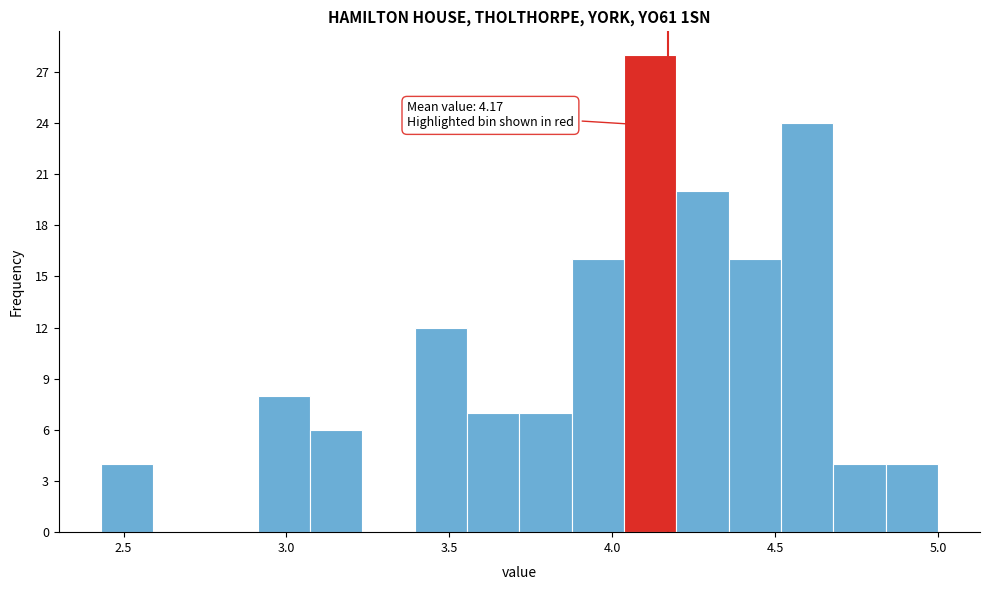

Around what value on the x-axis is the tallest bar? Give the approximate position of its centre, as read against the axis.

4.10